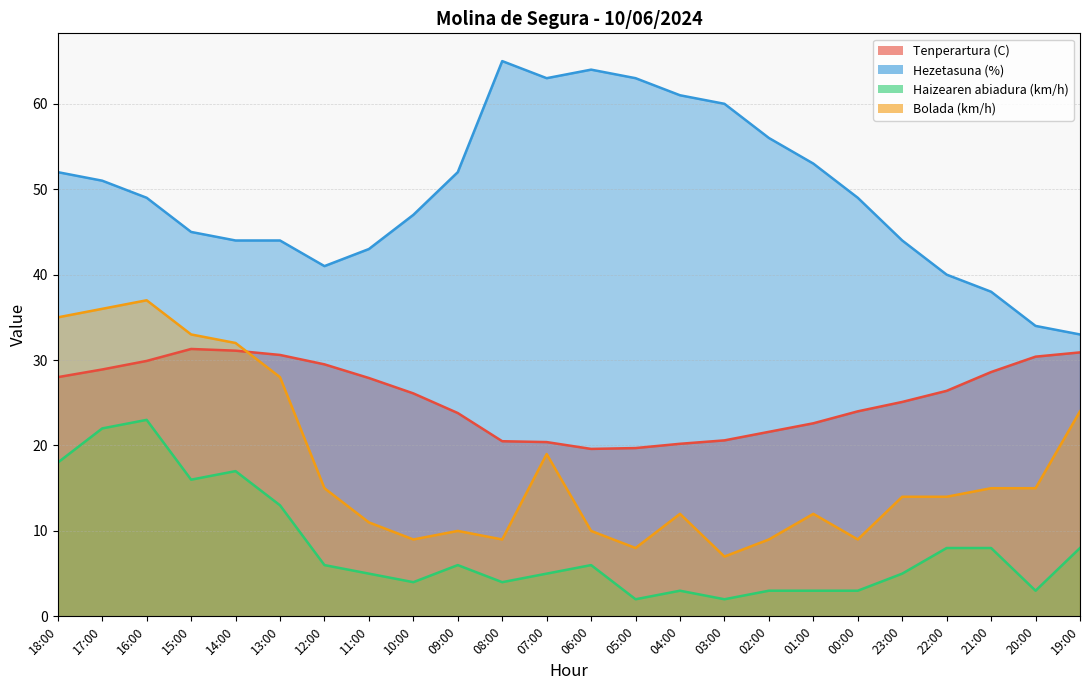

What is the minimum value shown in the chart?

2.0